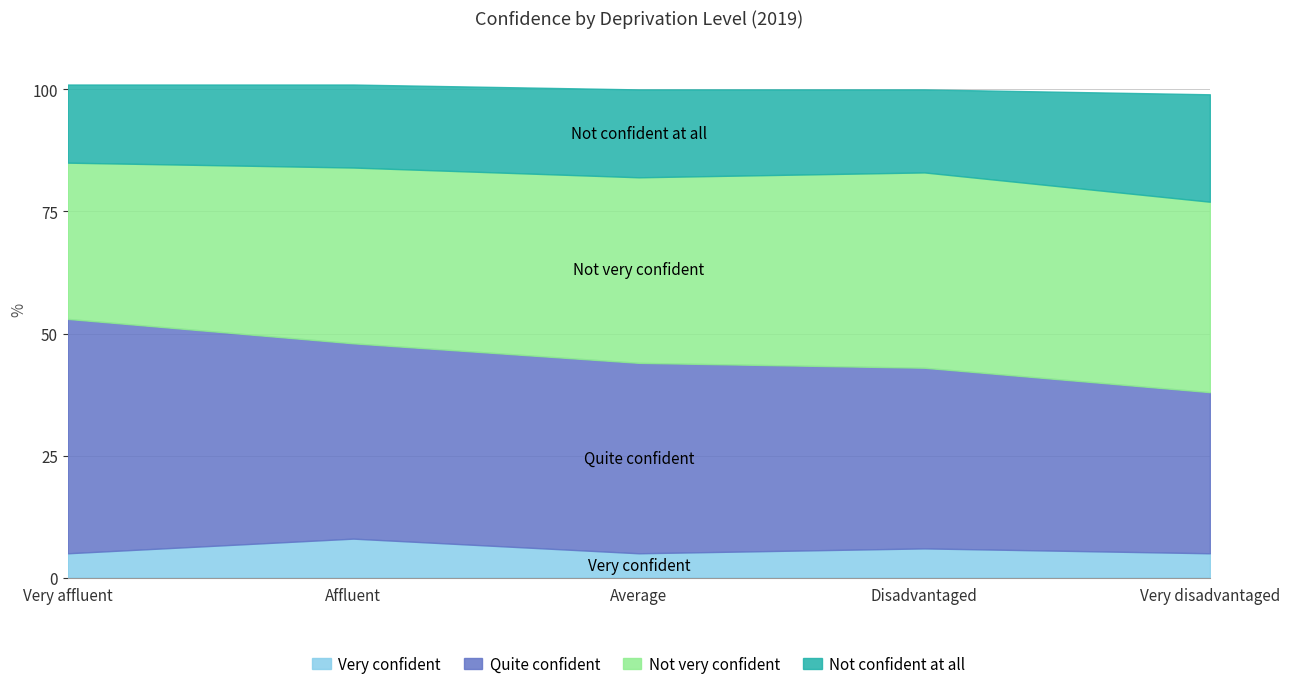

How many values in the Not very confident series are below 38?

2